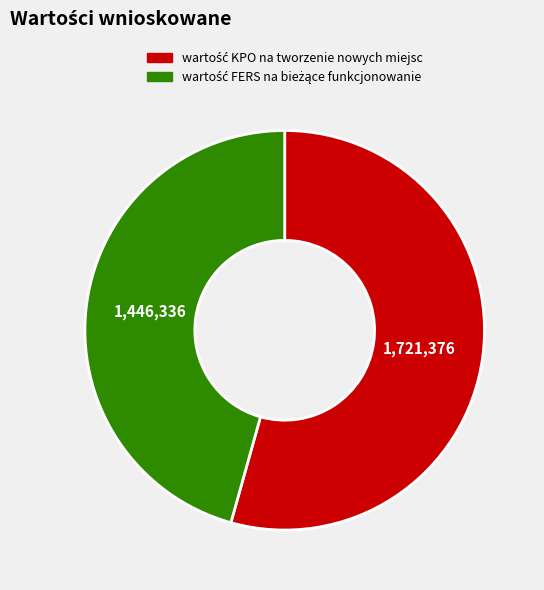

How many slices are in this pie chart?

2